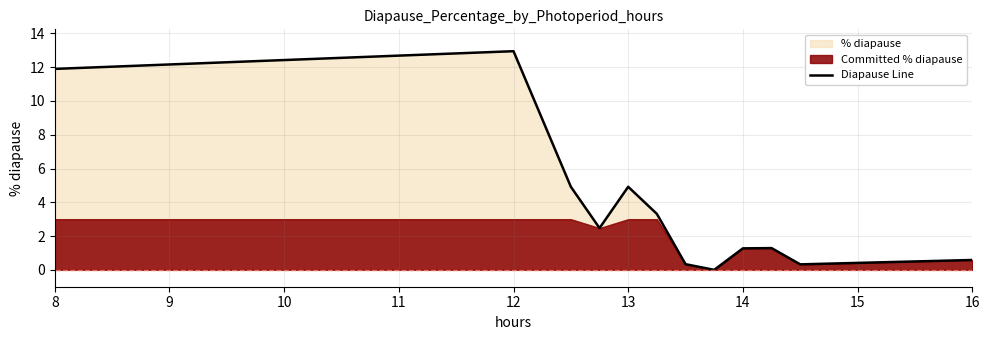

Is it true that Diapause Line equals 3.1 at 13?

False